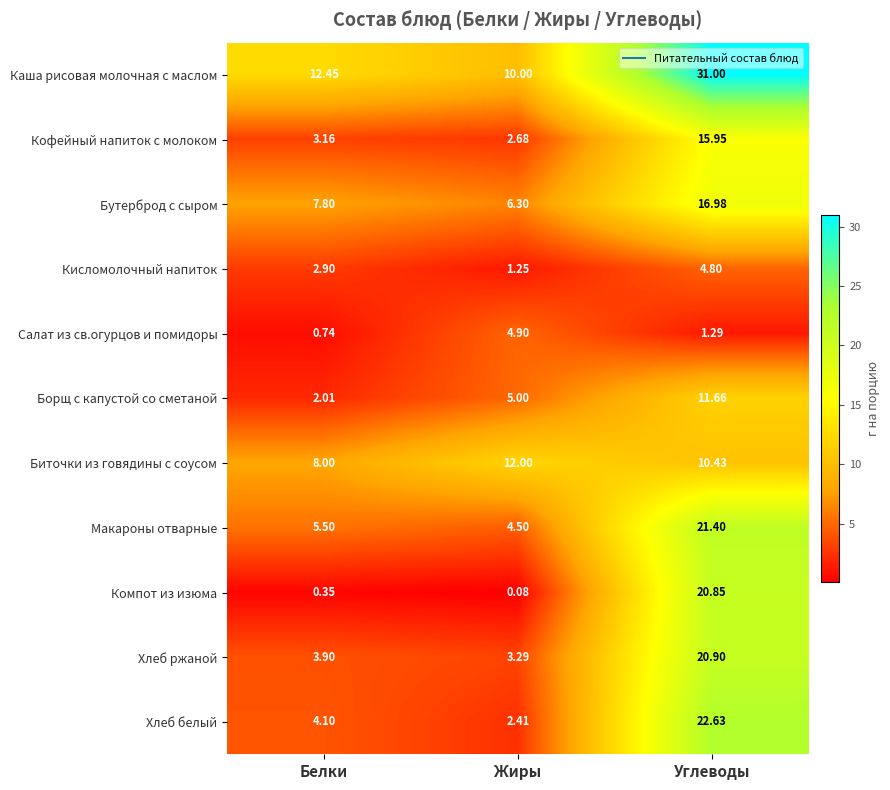

Which series has the largest range (max minus min)?

Каша рисовая молочная с маслом